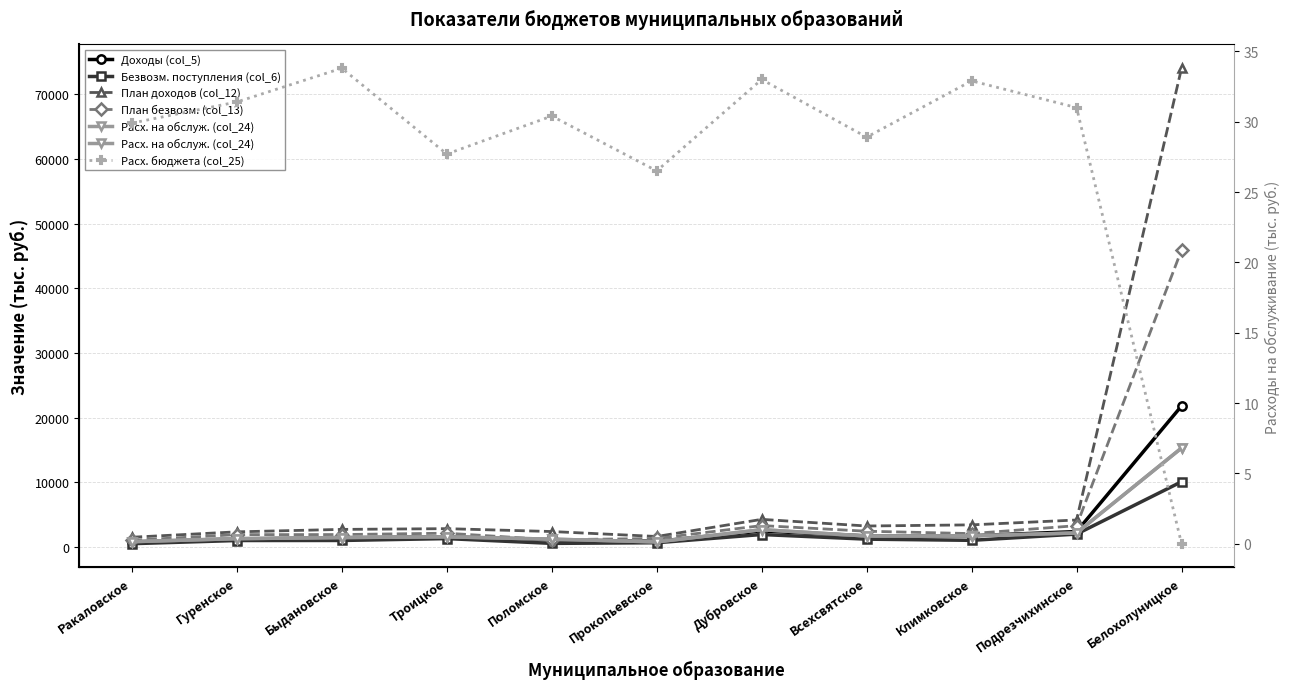

At which category does the chart reach its minimum across all series?

Белохолуницкое